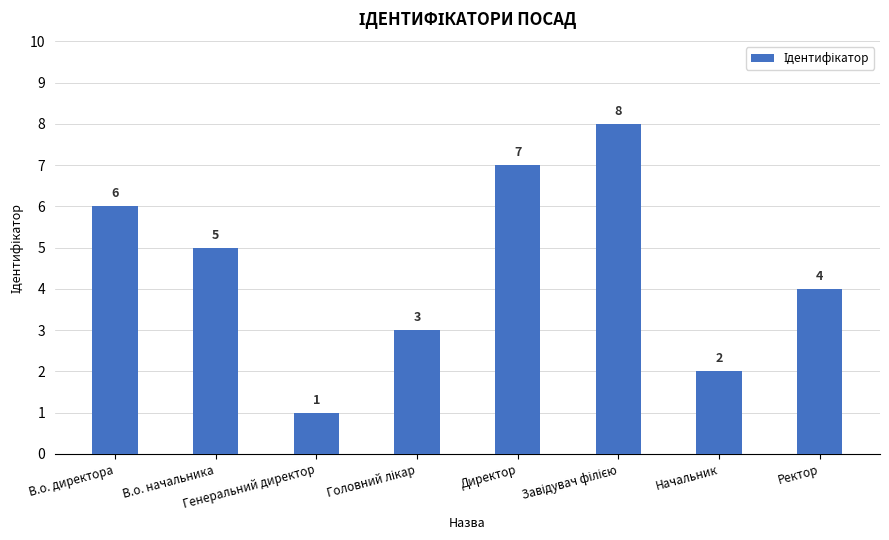

Which label corresponds to the smallest value in the chart?

Генеральний директор